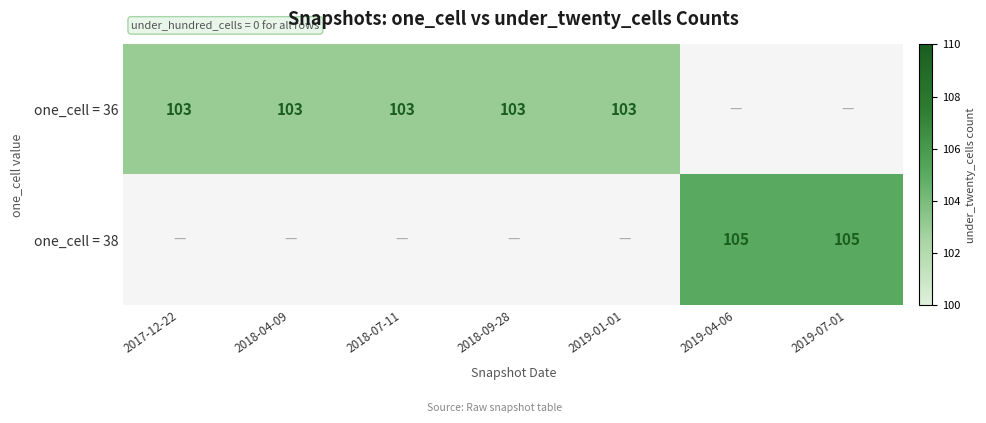

What is the sum of the one_cell = 36 values at 2018-07-11 and 2018-09-28?

206